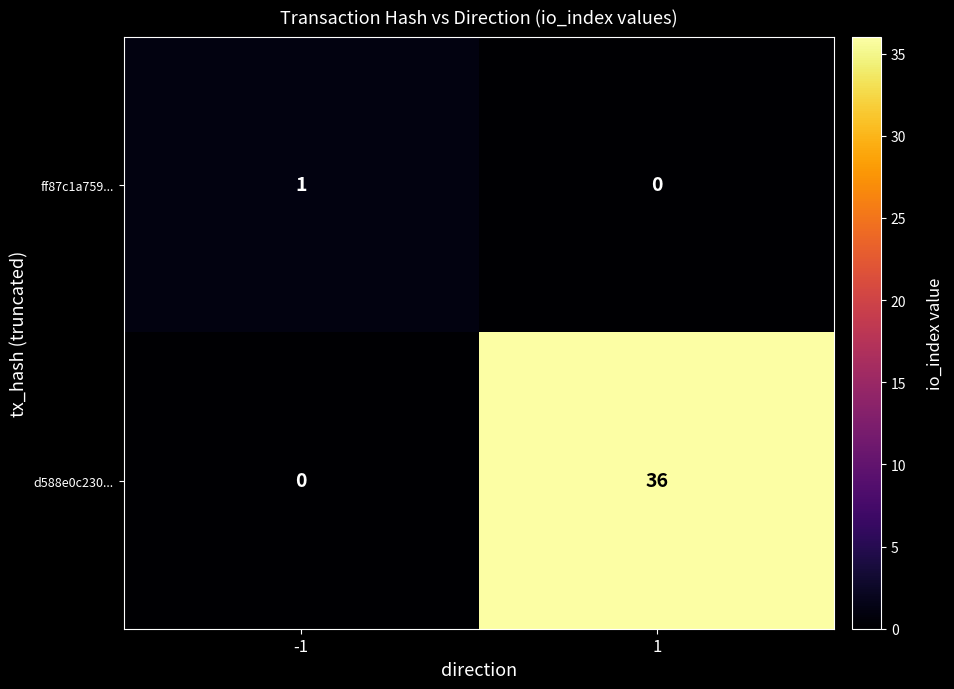

The ff87c1a759... series shows 0 at -1. True or false?

False